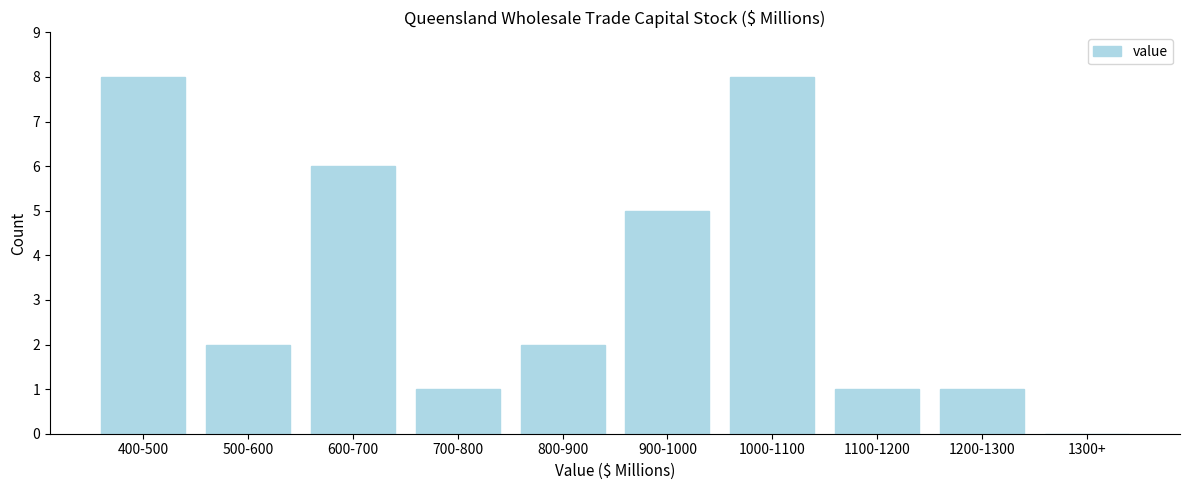

Reading right to left, list all the values displayed in this chart.

1300+=0	1200-1300=1	1100-1200=1	1000-1100=8	900-1000=5	800-900=2	700-800=1	600-700=6	500-600=2	400-500=8